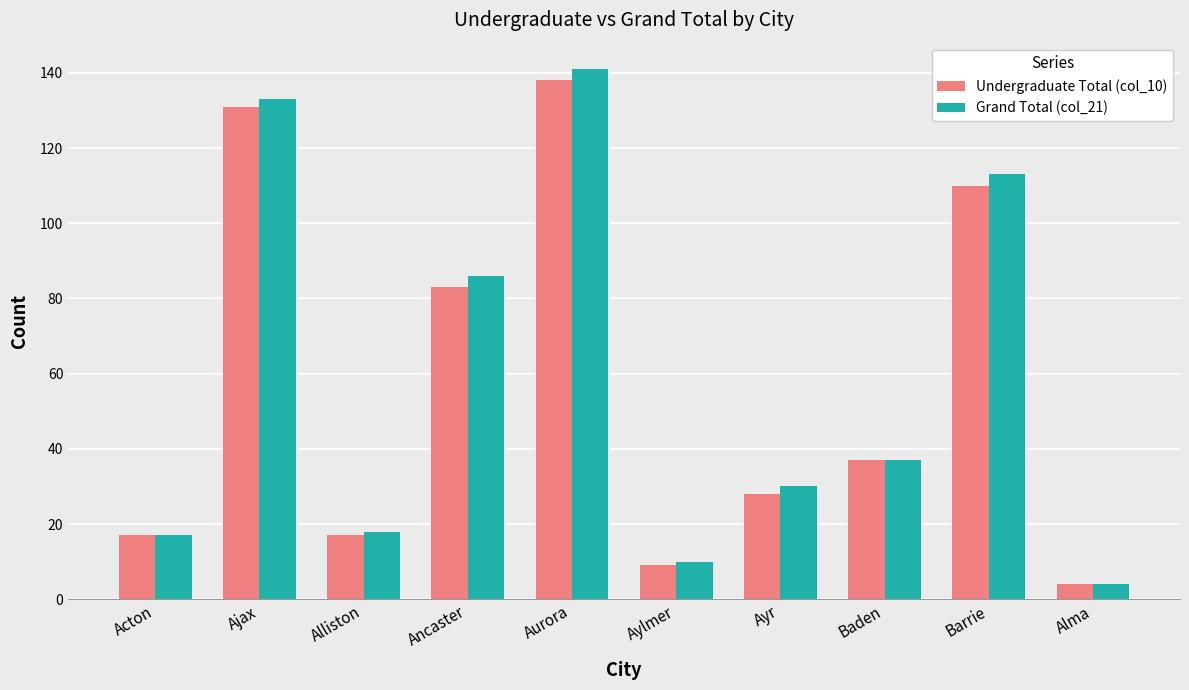

What is the maximum value for Undergraduate Total (col_10)?

138